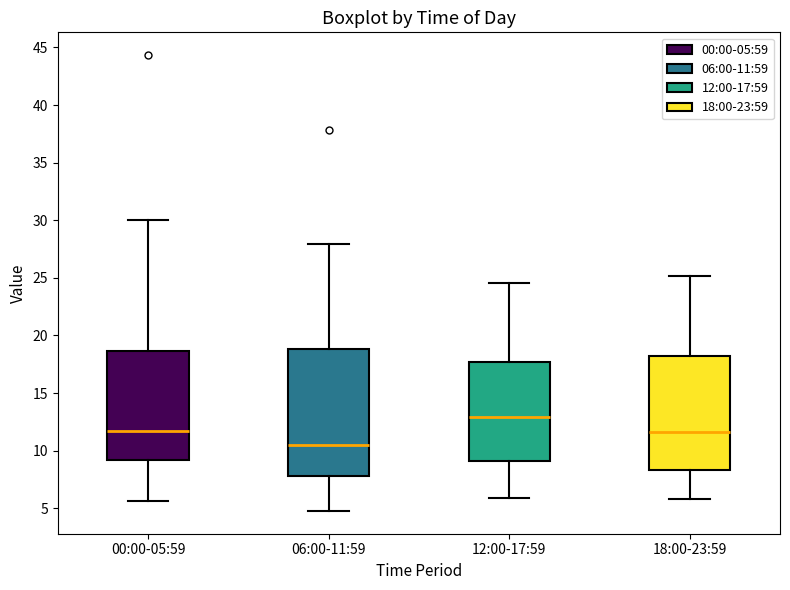

Comparing the boxes themselves (not the whiskers), which one is the tallest?

06:00-11:59